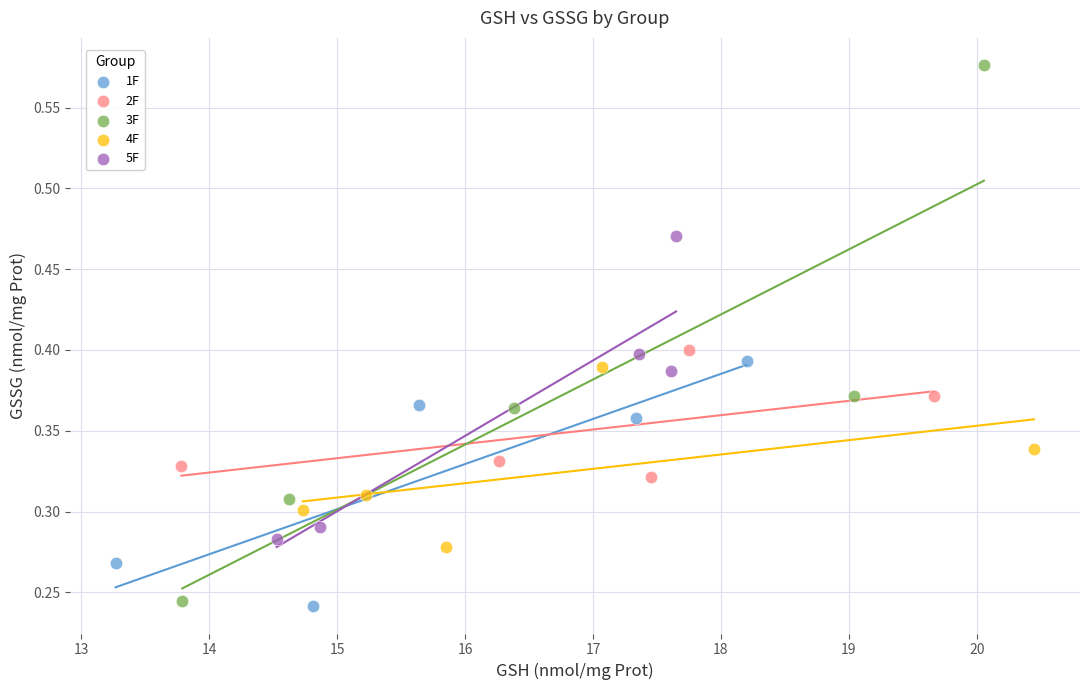

Which series contains the highest Y value?

3F